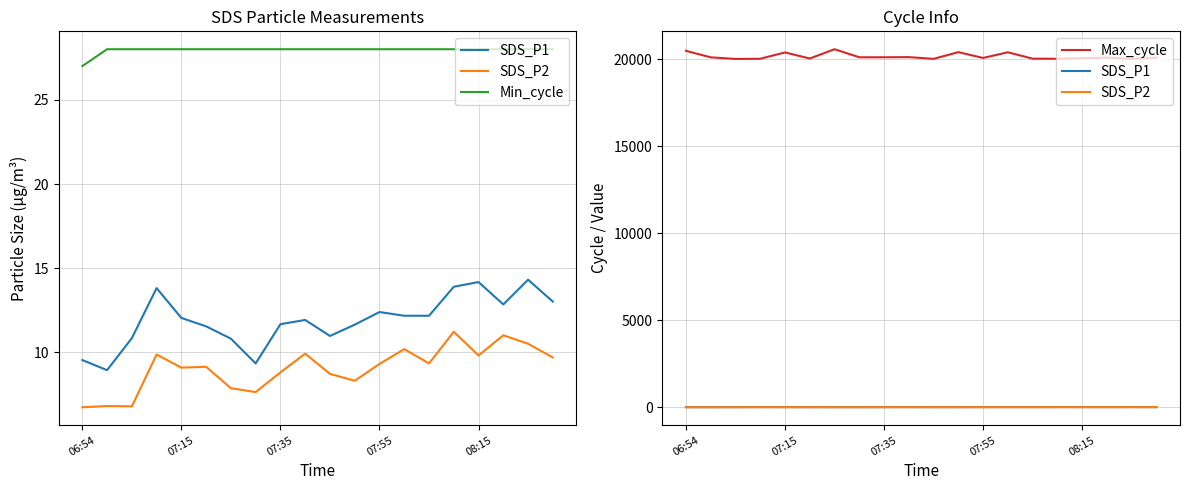

What is the total value across all series at 5?

20088.7